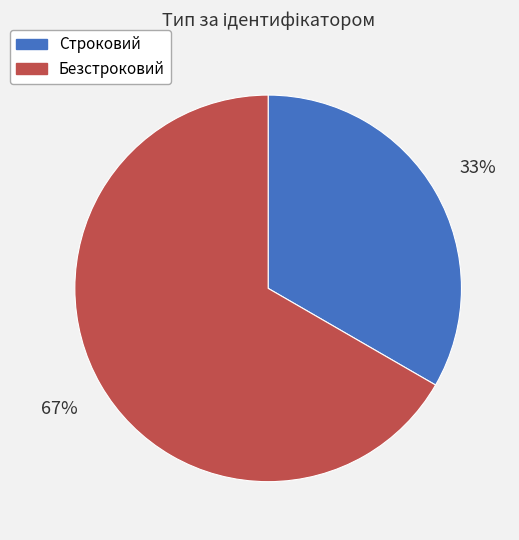

Which has a higher value, Безстроковий or Строковий?

Безстроковий